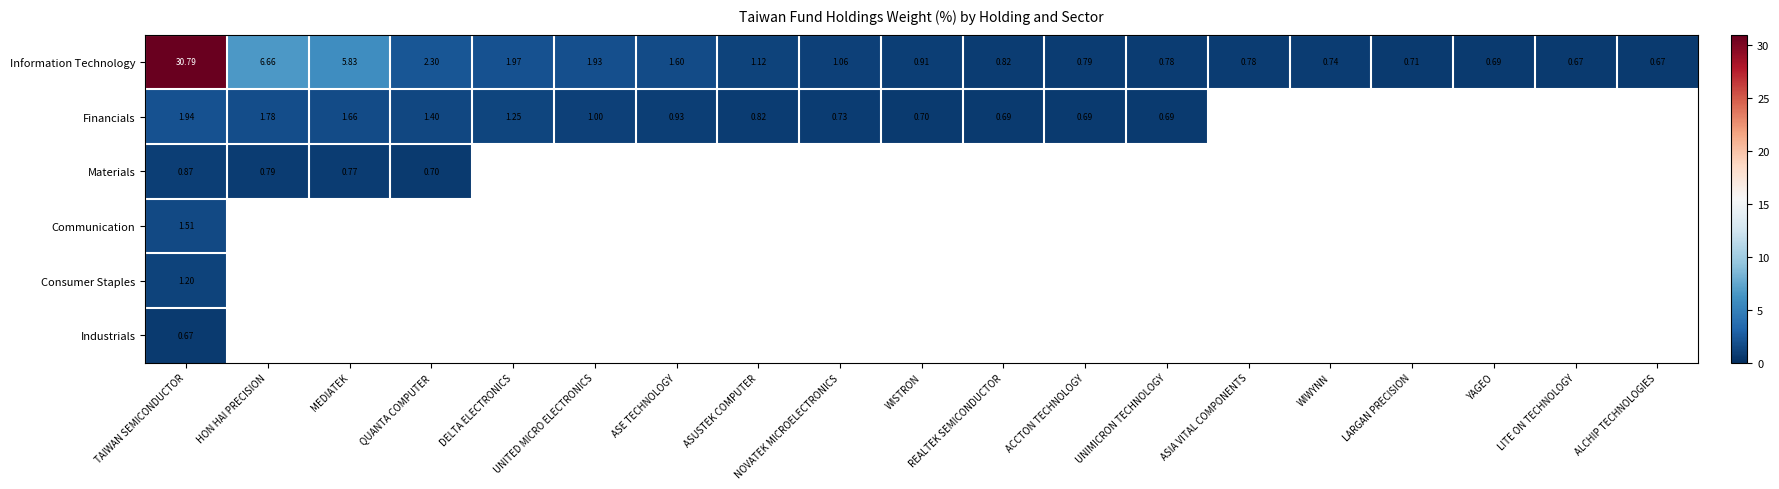

At which label does Information Technology reach its peak?

TAIWAN SEMICONDUCTOR